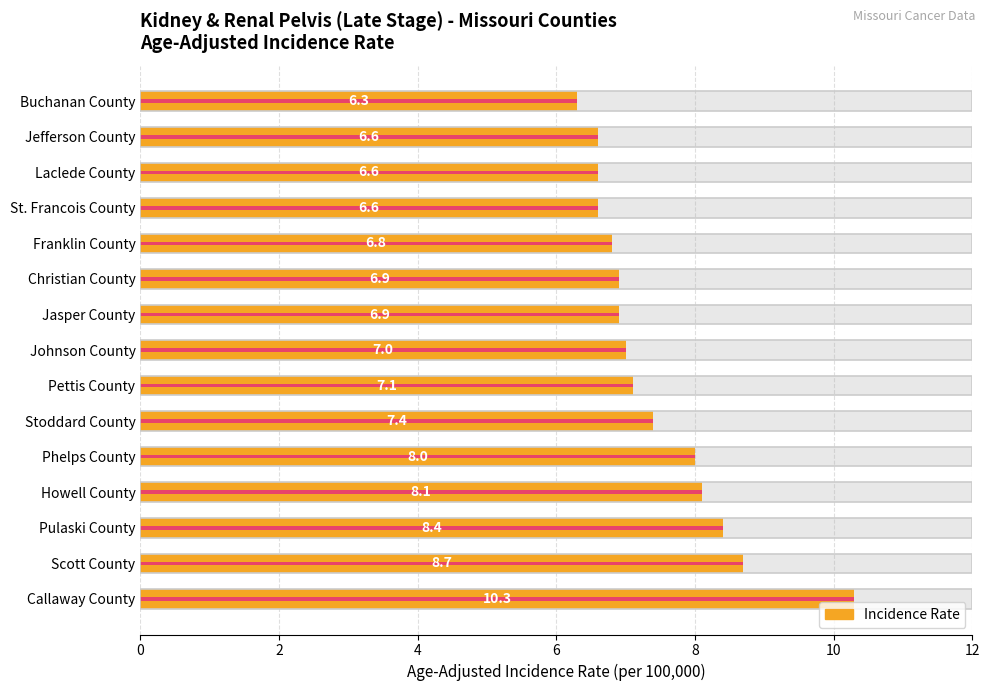

What is the difference between the maximum and minimum values?

4.0